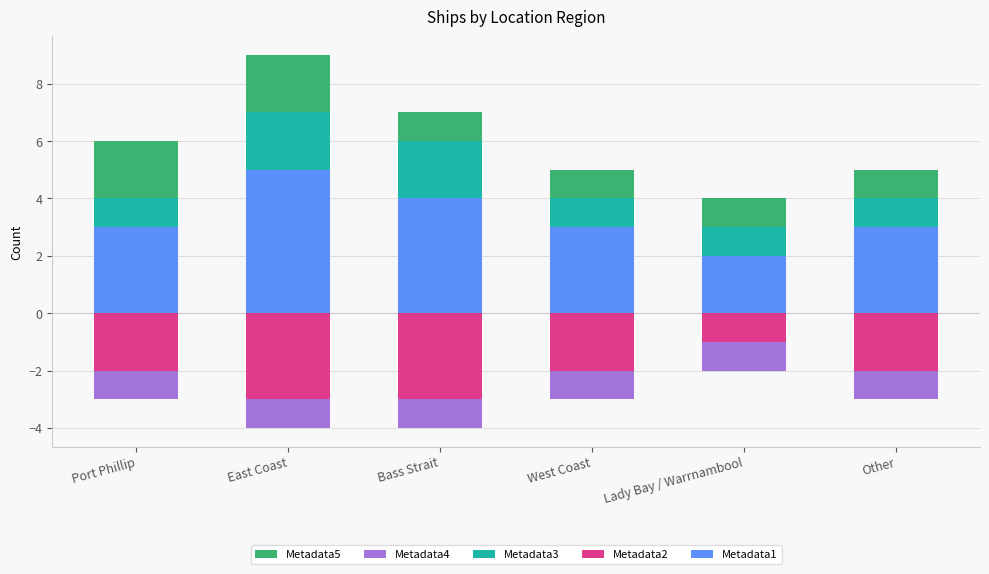

How many bars are there in total?

30